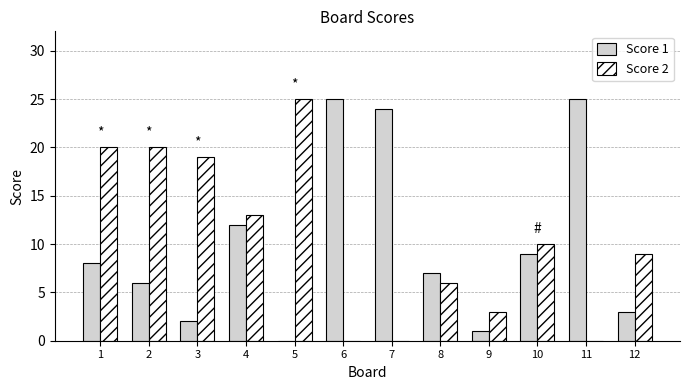

What is the spread (max minus min) of values at 5?

25